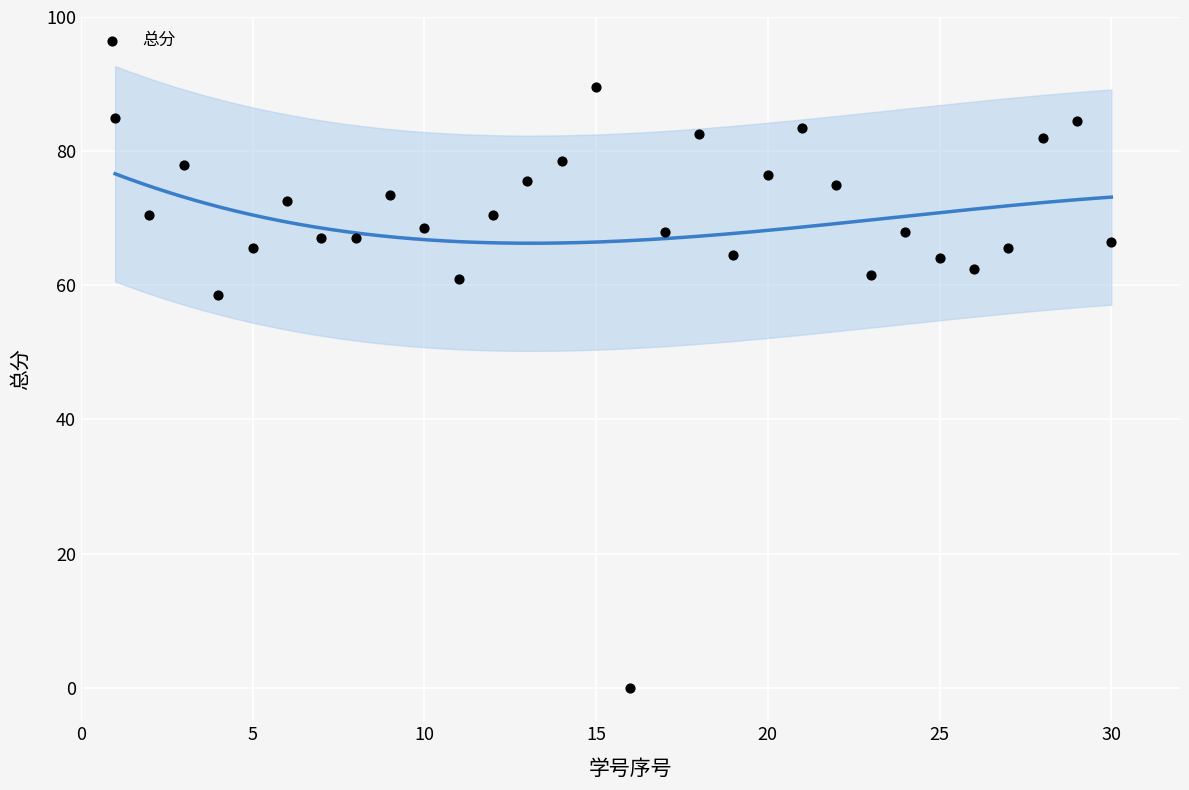

What is the range of Y values (max minus min)?

89.5